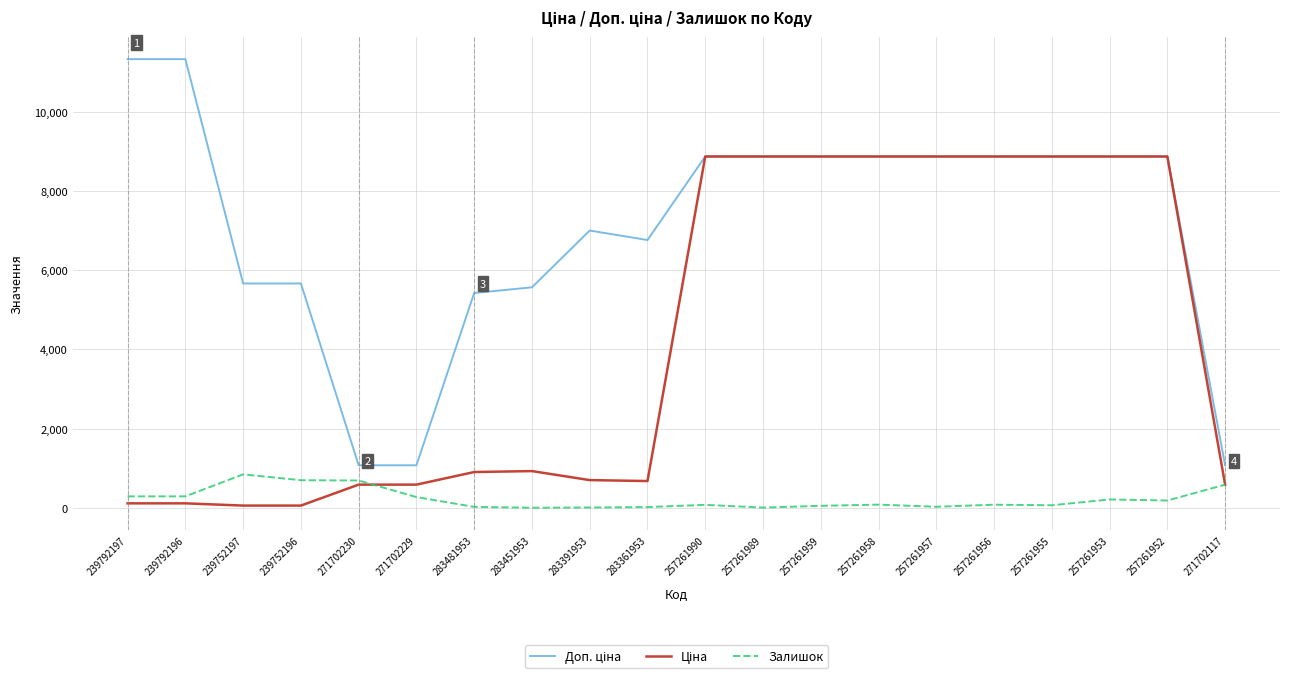

What is the greatest value displayed?

11334.0